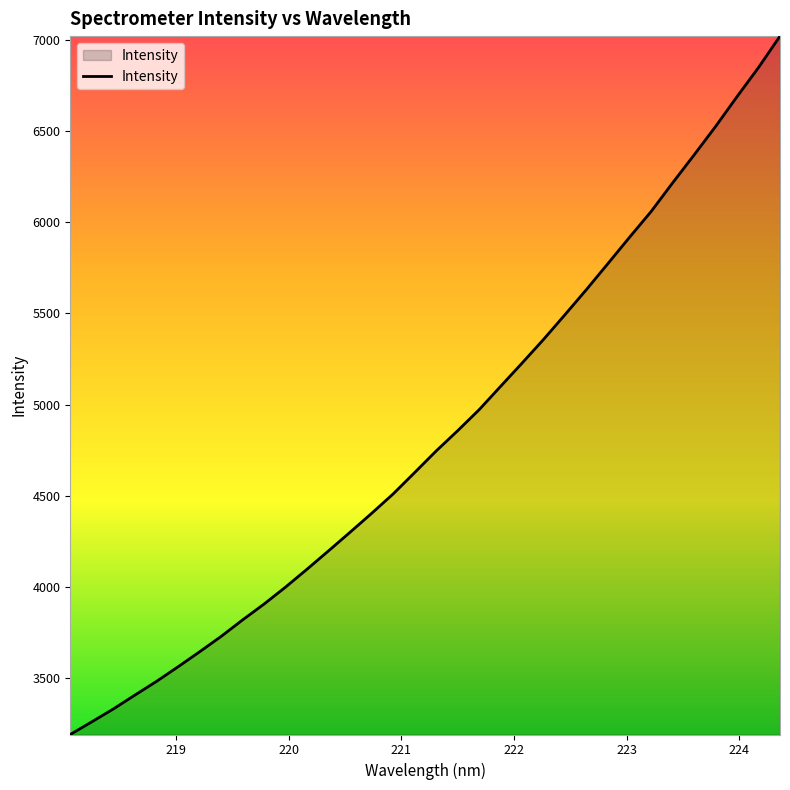

What is the difference between the maximum and minimum values?

3830.0